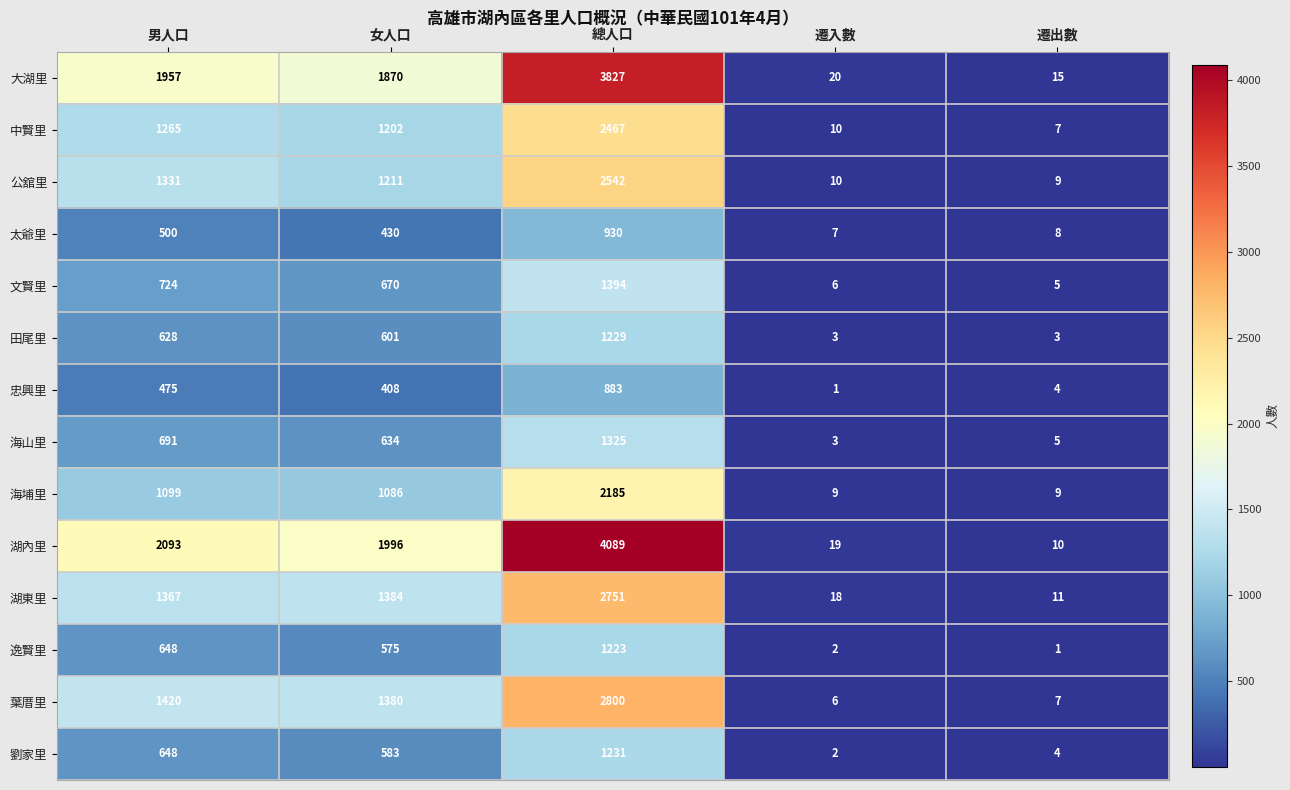

Which category has the lowest value in the 劉家里 series?

遷入數